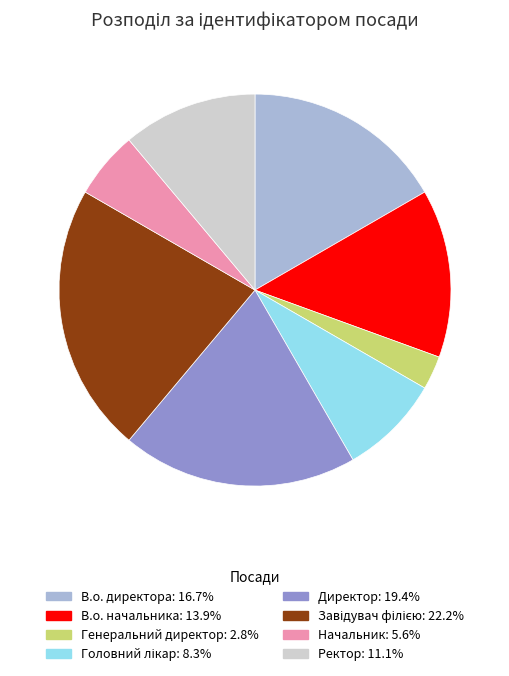

What is the ratio of the value at Ректор to the value at Директор?

0.6